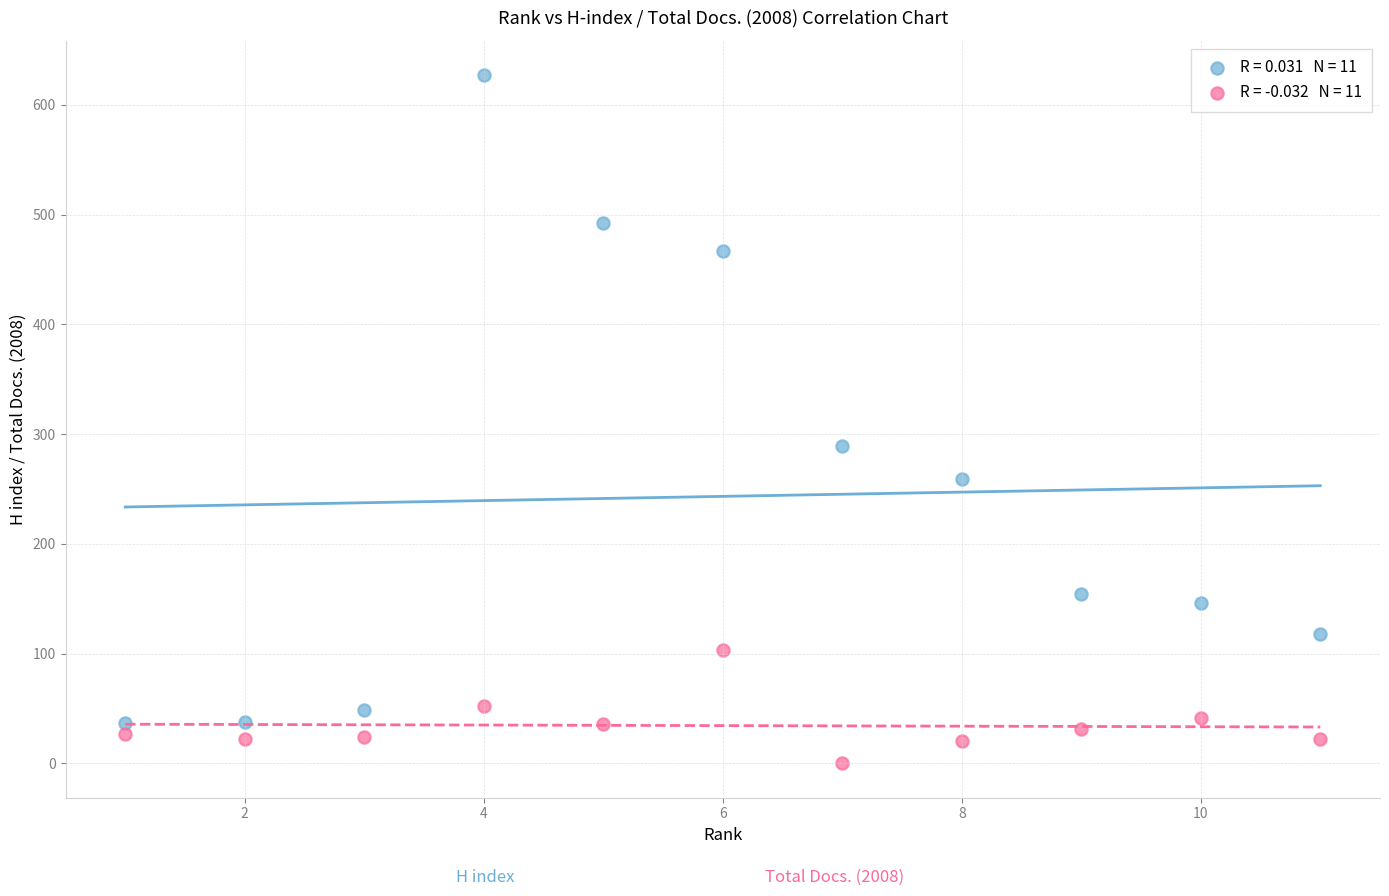

Across all series, what Y value is closest to 313?

289